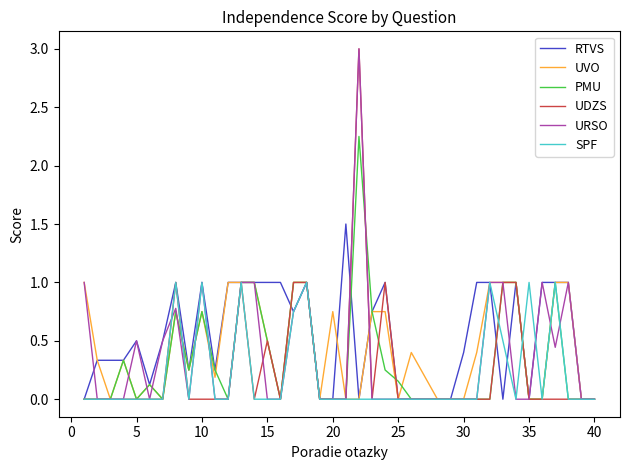

What are all the series names shown in the legend?

RTVS, UVO, PMU, UDZS, URSO, SPF